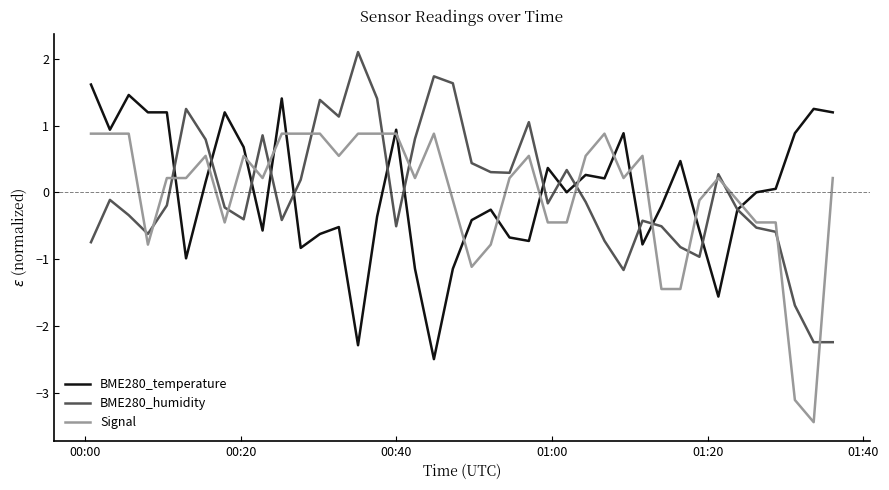

What is the highest value of the BME280_temperature series?

1.6